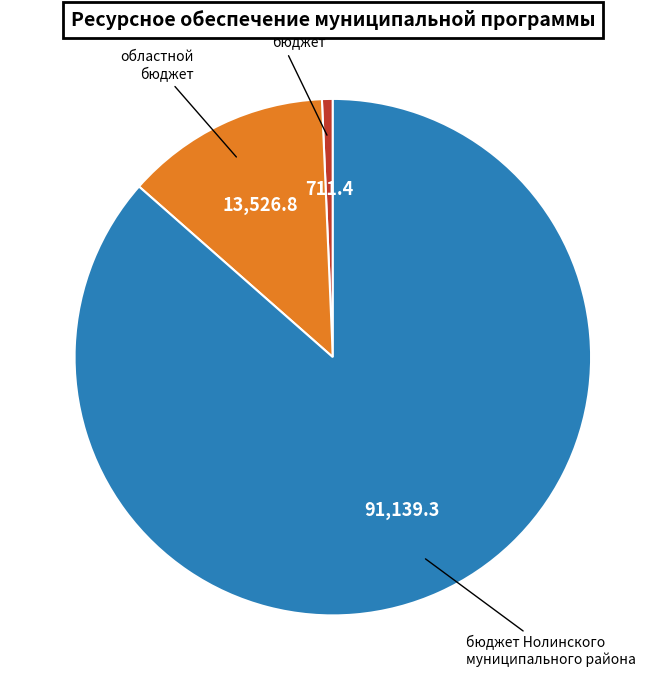

How many slices are in this pie chart?

3